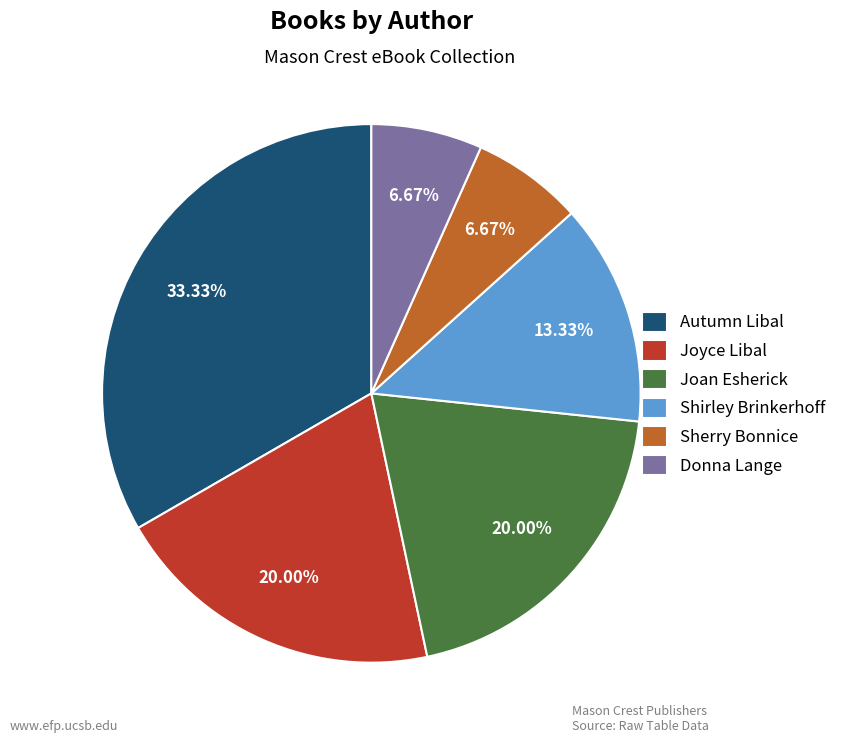

Which slice is the largest?

Autumn Libal